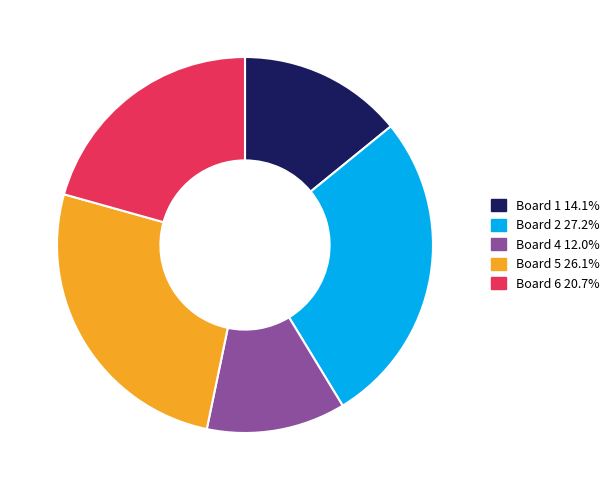

Count the number of slices in the pie.

5